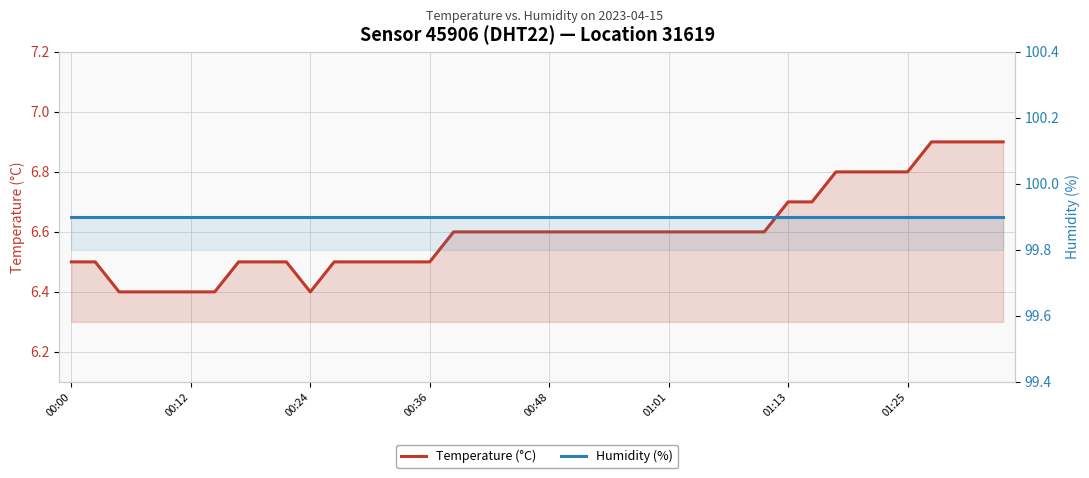

List the series in order of their peak value, lowest first.

Temperature (°C), Humidity (%)